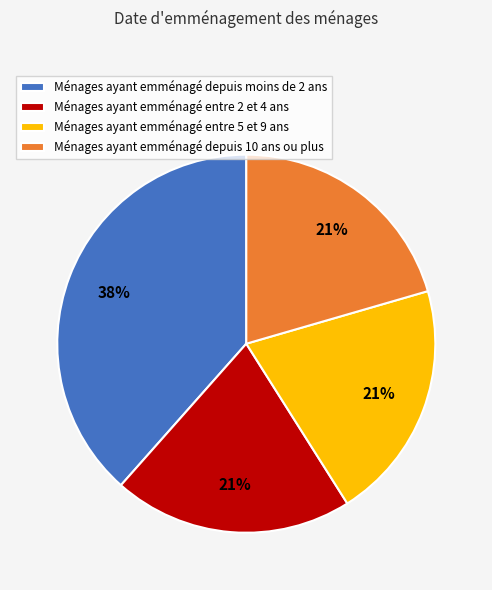

How many slices are in this pie chart?

4